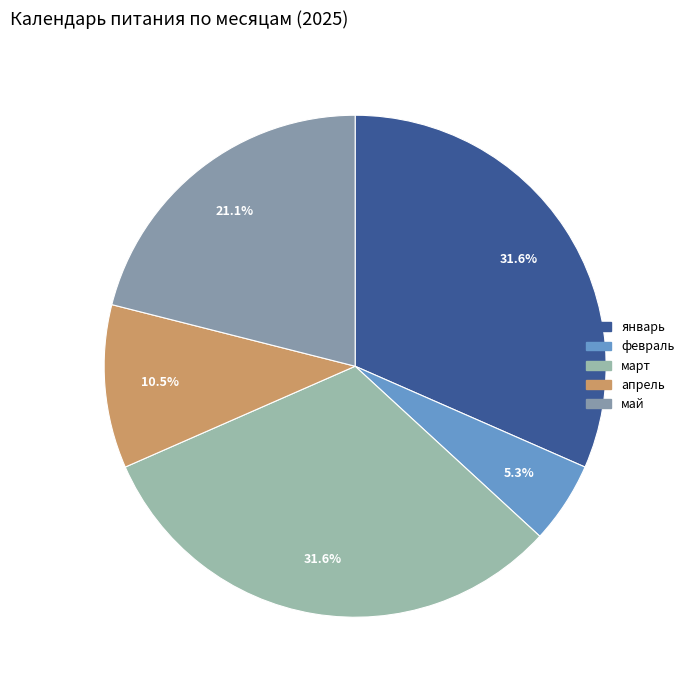

To the nearest percent, what portion does апрель represent?

11%